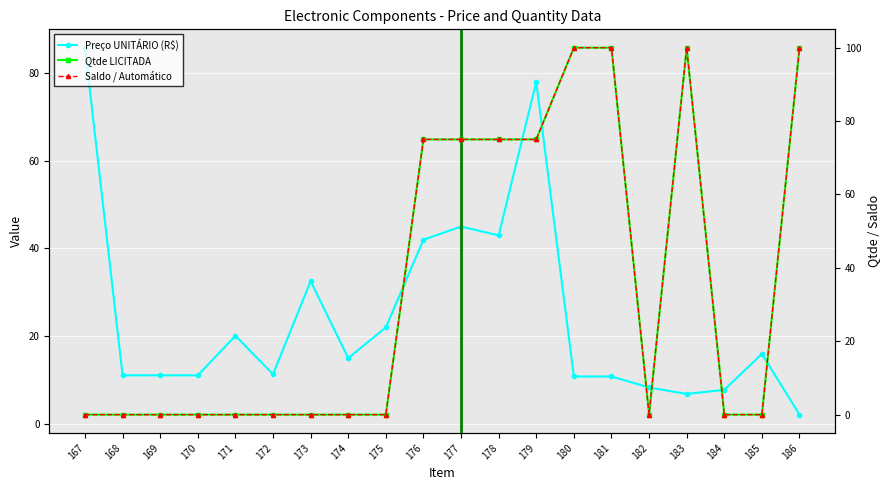

How many lines are shown in the chart?

3